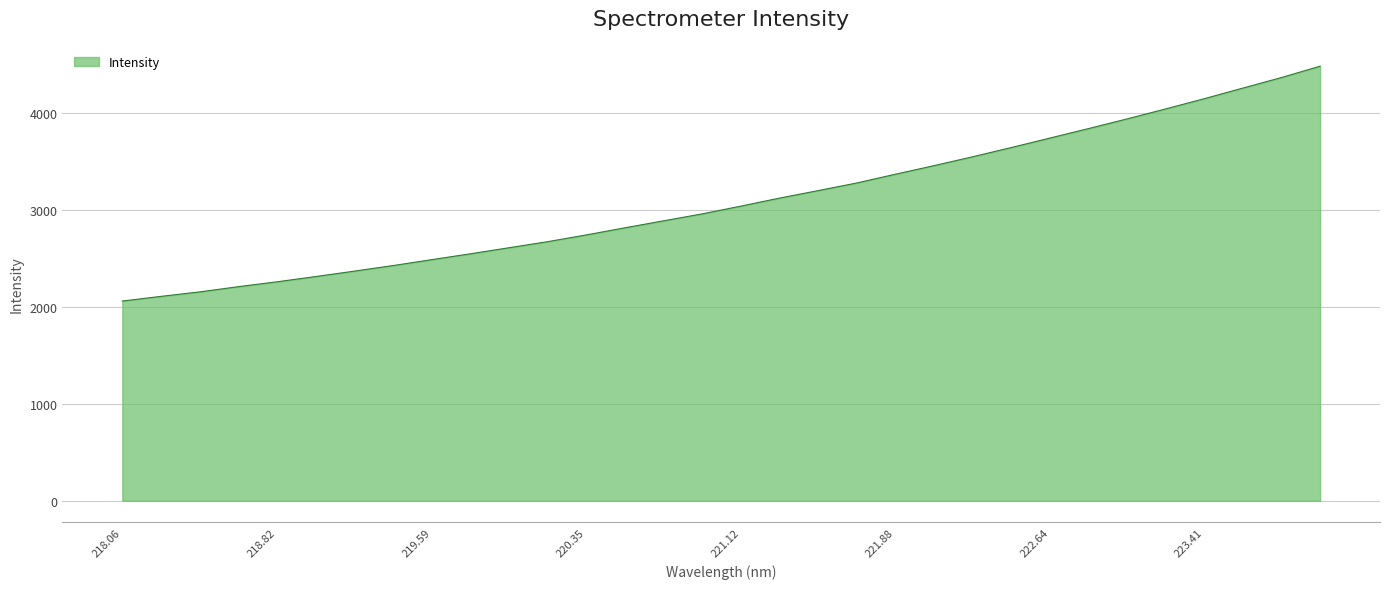

What is the maximum value shown in the chart?

4488.3